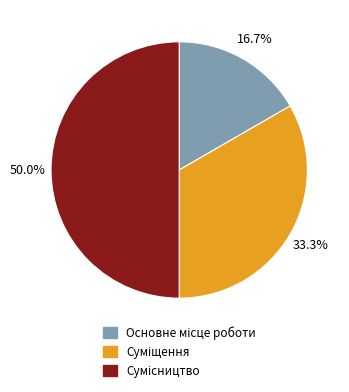

Does any single category account for the majority?

No